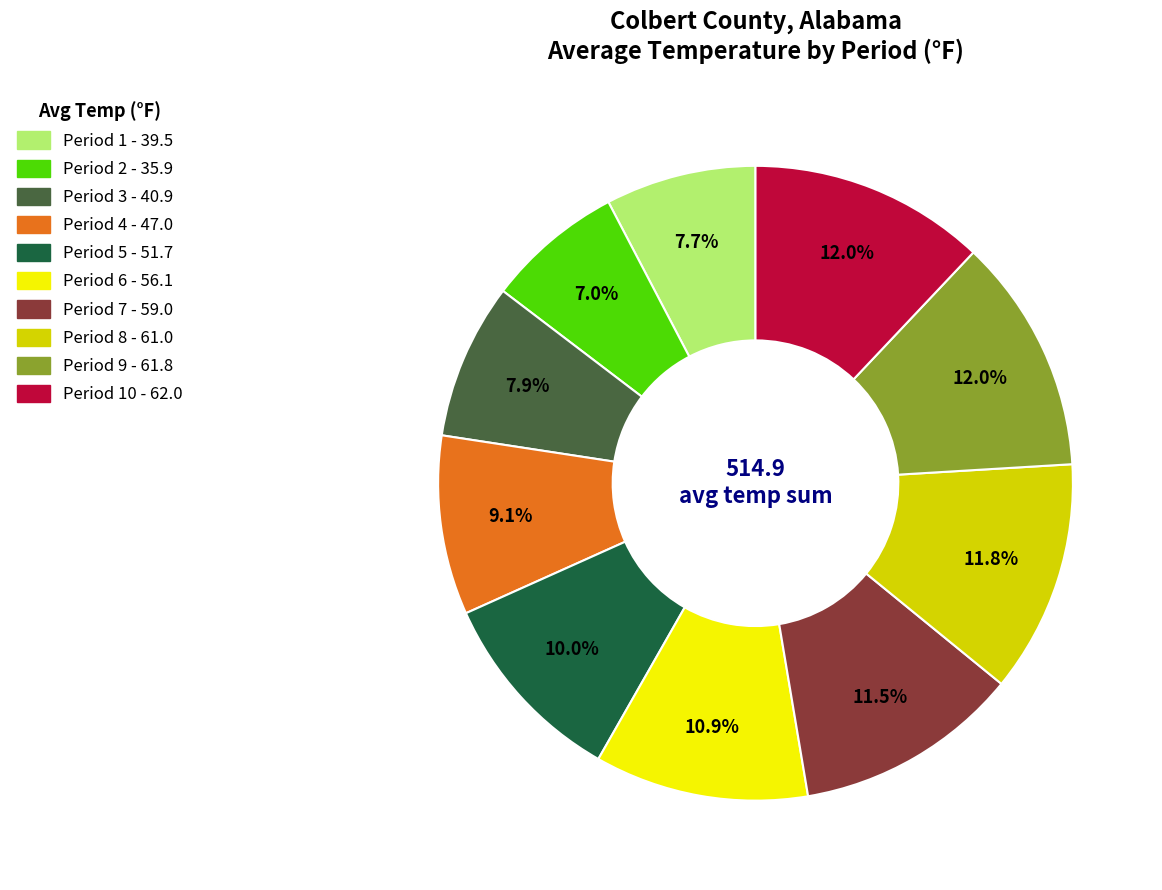

Is there any slice that represents more than half of the pie?

No